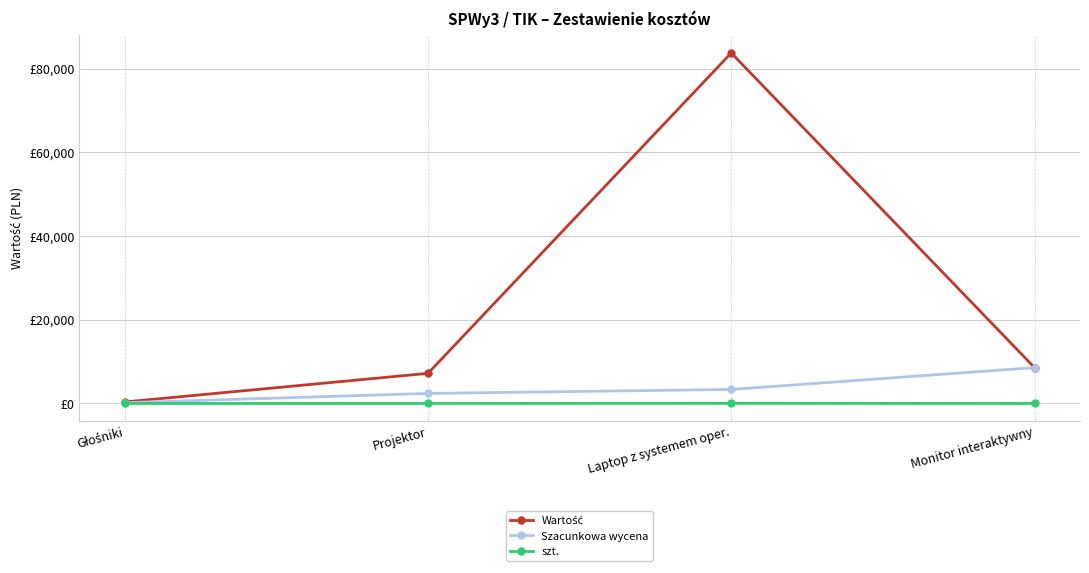

What is the difference between the second highest and minimum values in the Szacunkowa wycena series?

3170